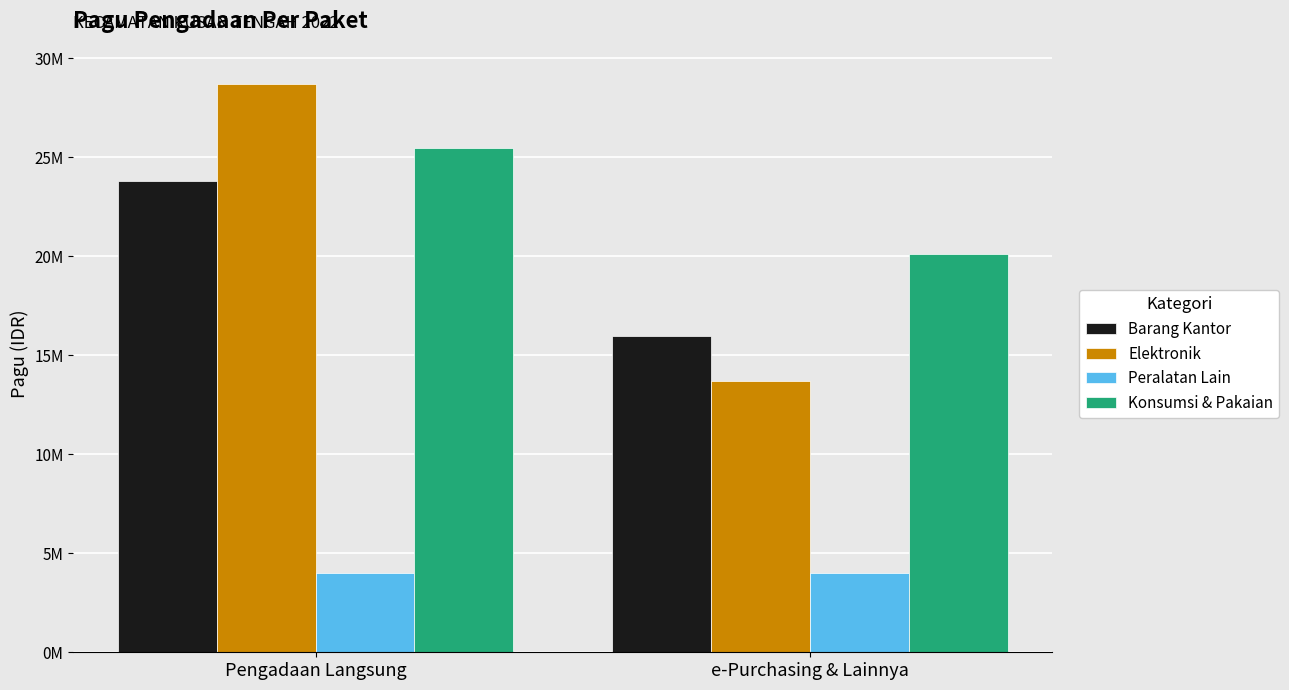

What position from the right is Pengadaan Langsung?

2